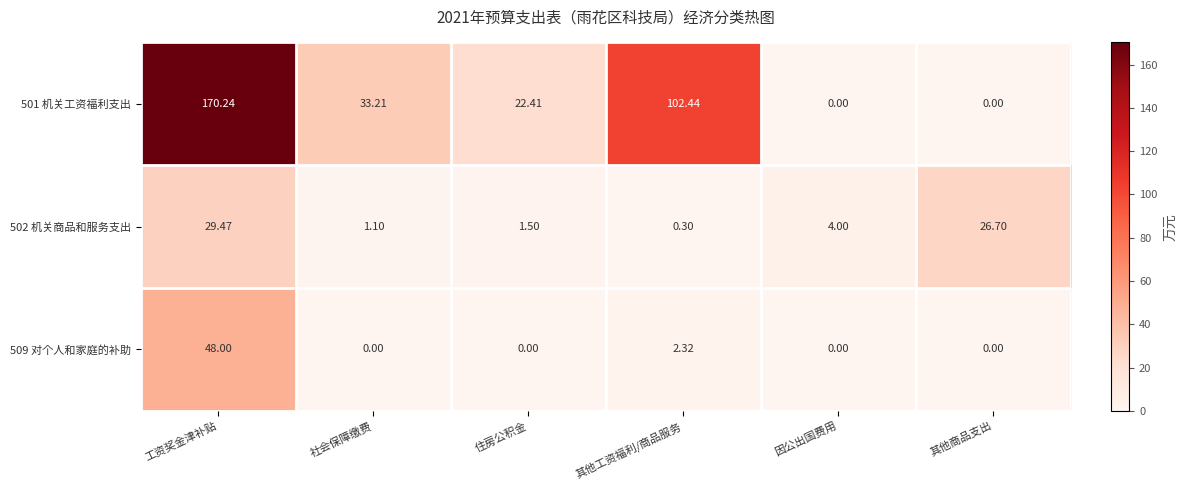

Is the value of 509 对个人和家庭的补助 at 因公出国费用 greater than the value of 502 机关商品和服务支出 at 其他工资福利/商品服务?

No